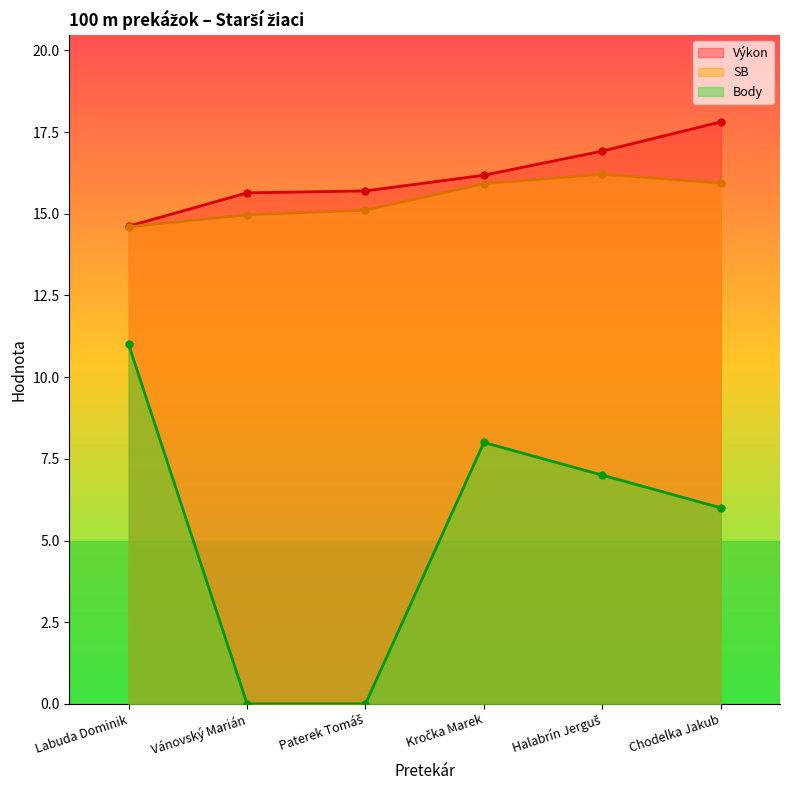

Is it true that Výkon equals 23.5 at Paterek Tomáš?

False